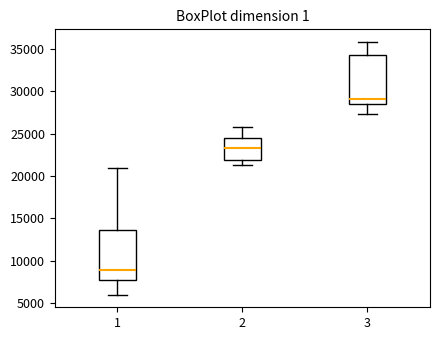

Reading left to right, read every box against the y-axis: the position of its median line, the range the box covers, and the ends of its whiskers. The values are not printed on the chart, so give them approximately, as read against the axis.

1: median 9000, box 7500 to 13500, whiskers 6000 to 21000
2: median 23500, box 22000 to 24500, whiskers 21500 to 26000
3: median 29000, box 28500 to 34000, whiskers 27500 to 36000